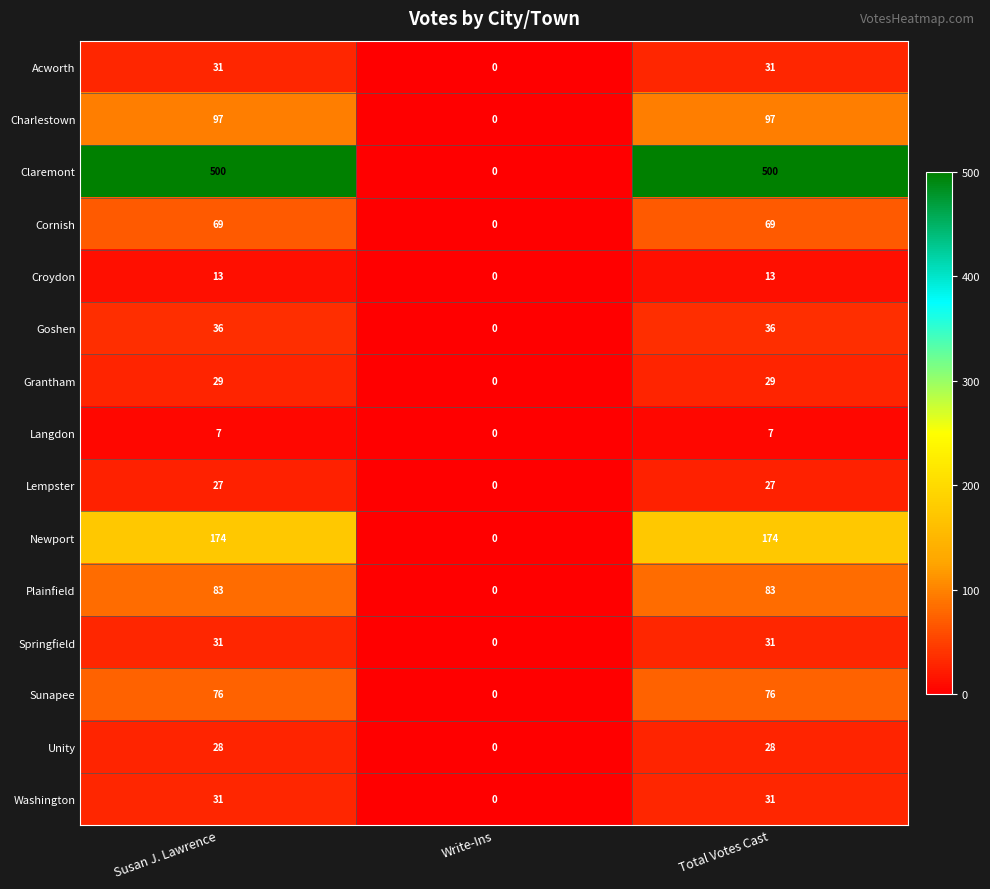

Which series has the largest total across all categories?

Claremont